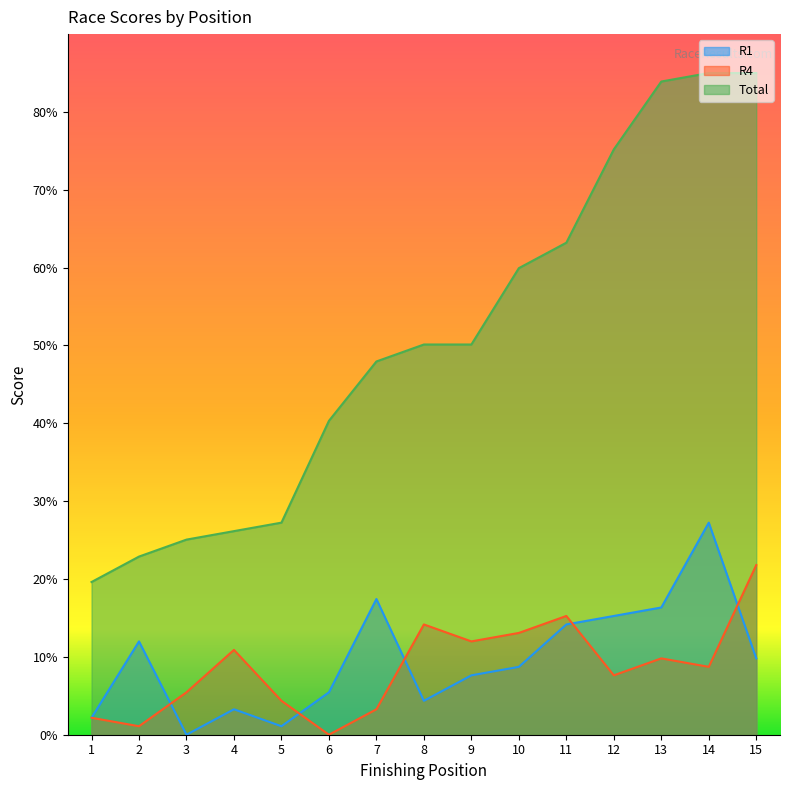

At how many categories does at least one series exceed 75?

4